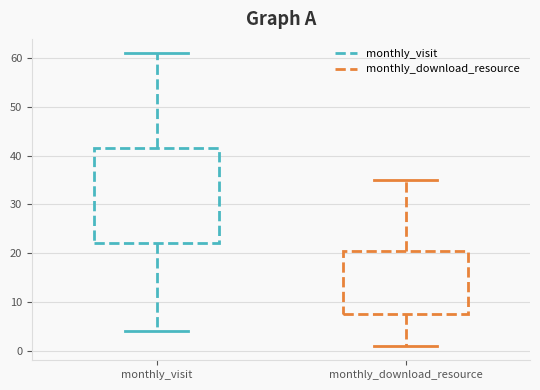

Which box is the tallest, from its lower edge to its upper edge?

monthly_visit